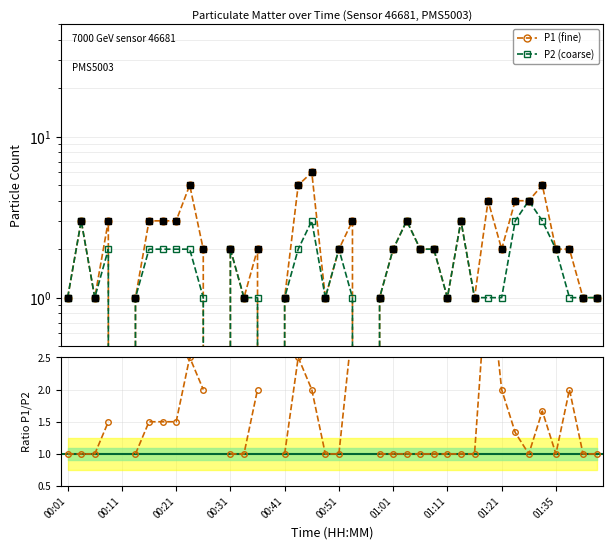

At how many categories does at least one series exceed 4?

4